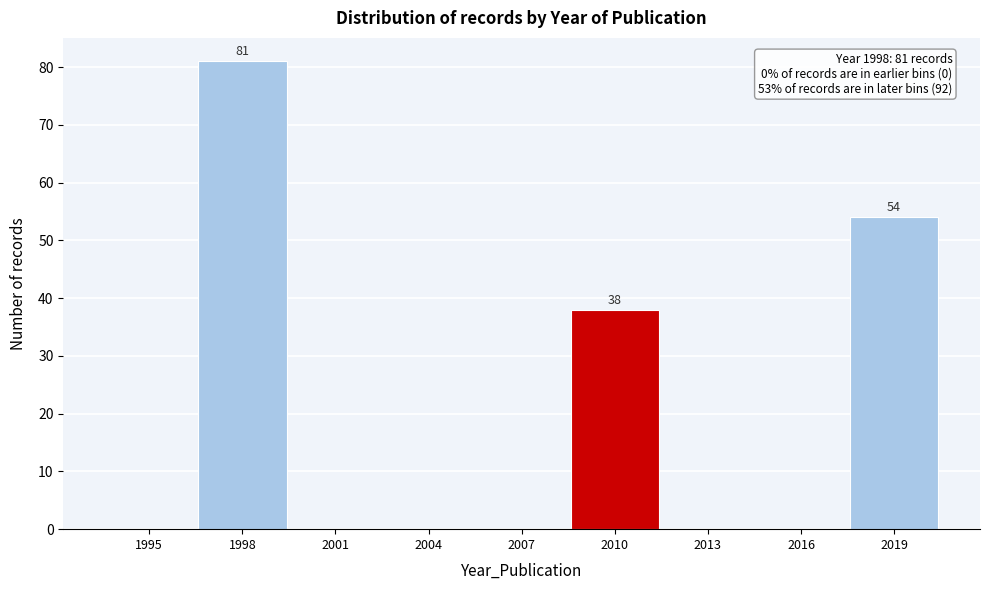

Reading right to left, extract all data points from this chart.

2019=54	2016=0	2013=0	2010=38	2007=0	2004=0	2001=0	1998=81	1995=0